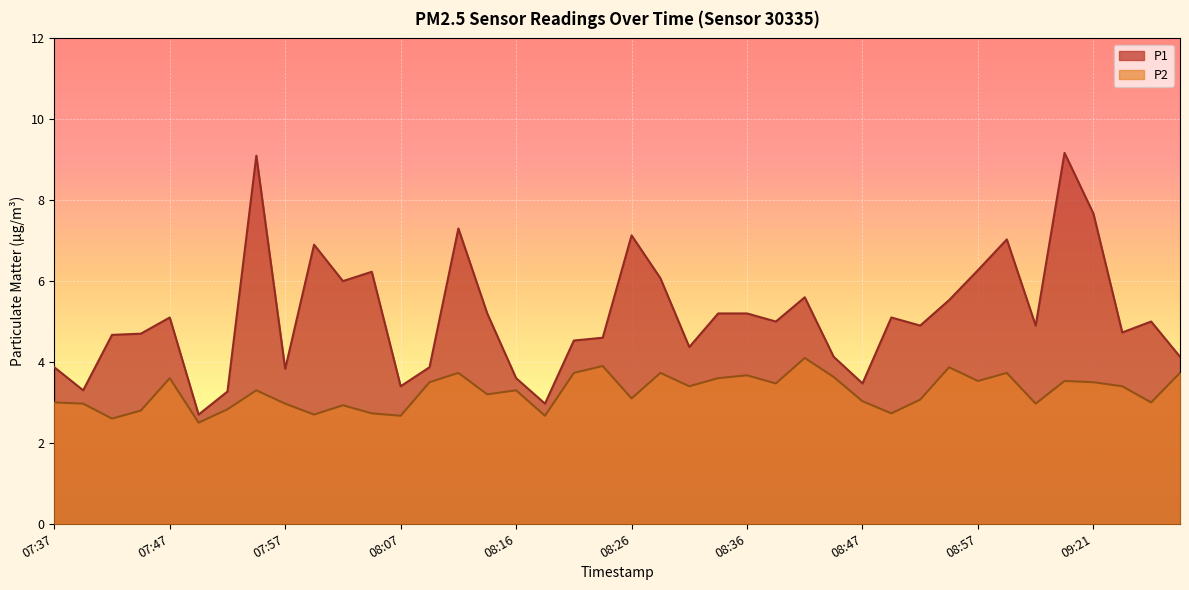

How many interior local peaks does the P2 series have?

12